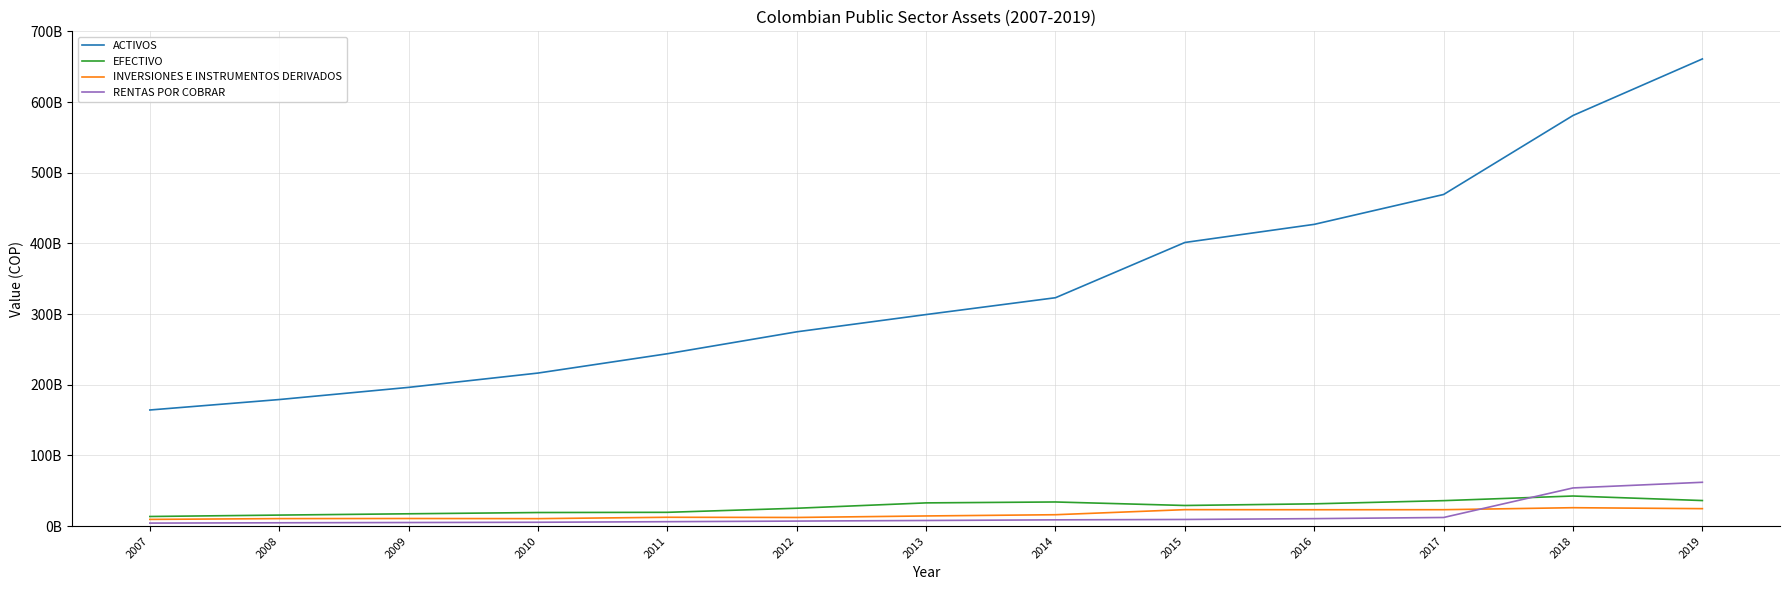

The value of EFECTIVO at 2012 is 25329062213.0. True or false?

True